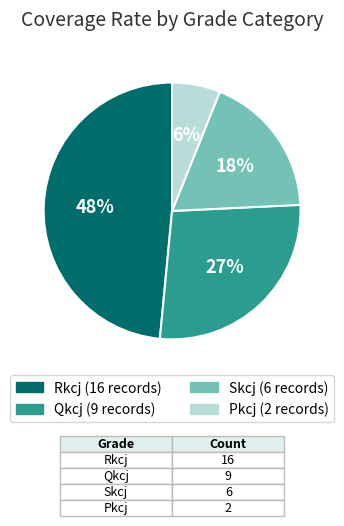

To the nearest percent, what is the average slice percentage?

25%